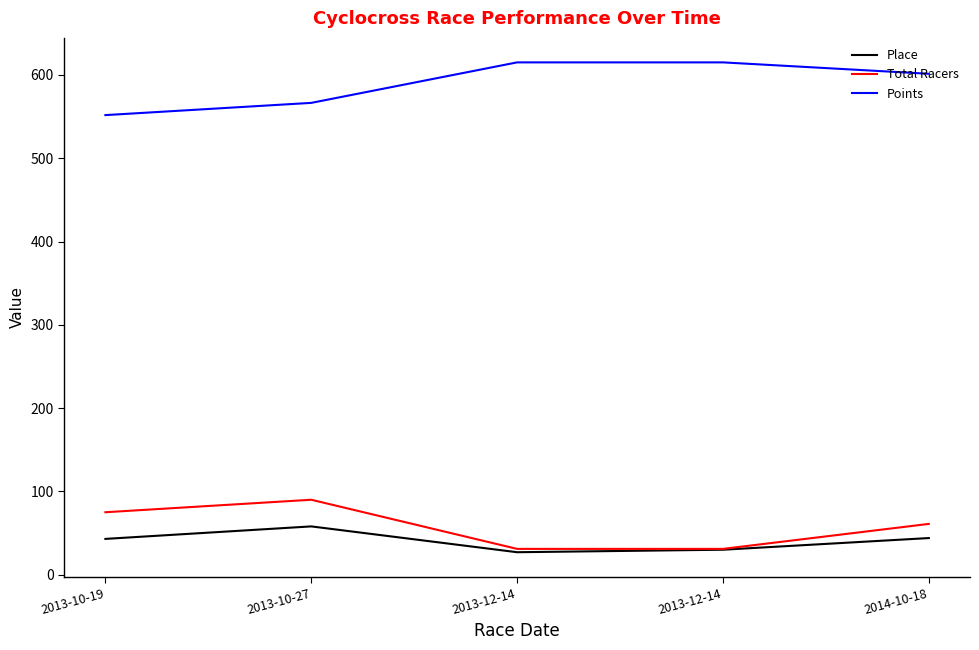

Is this an area chart (filled region under the line)?

No